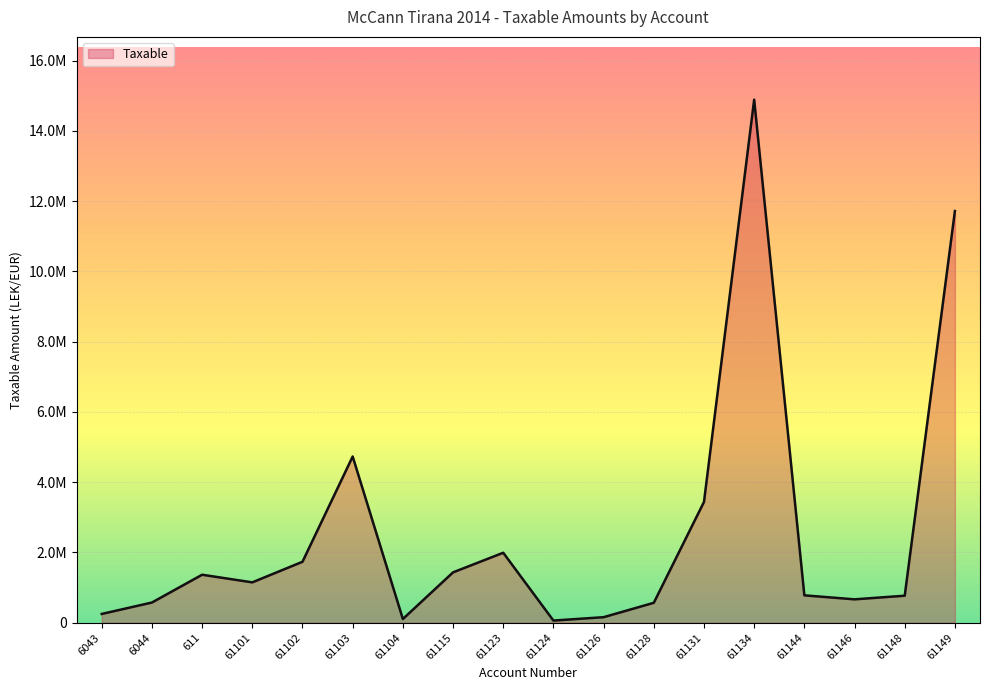

Does the chart have visible grid lines?

Yes